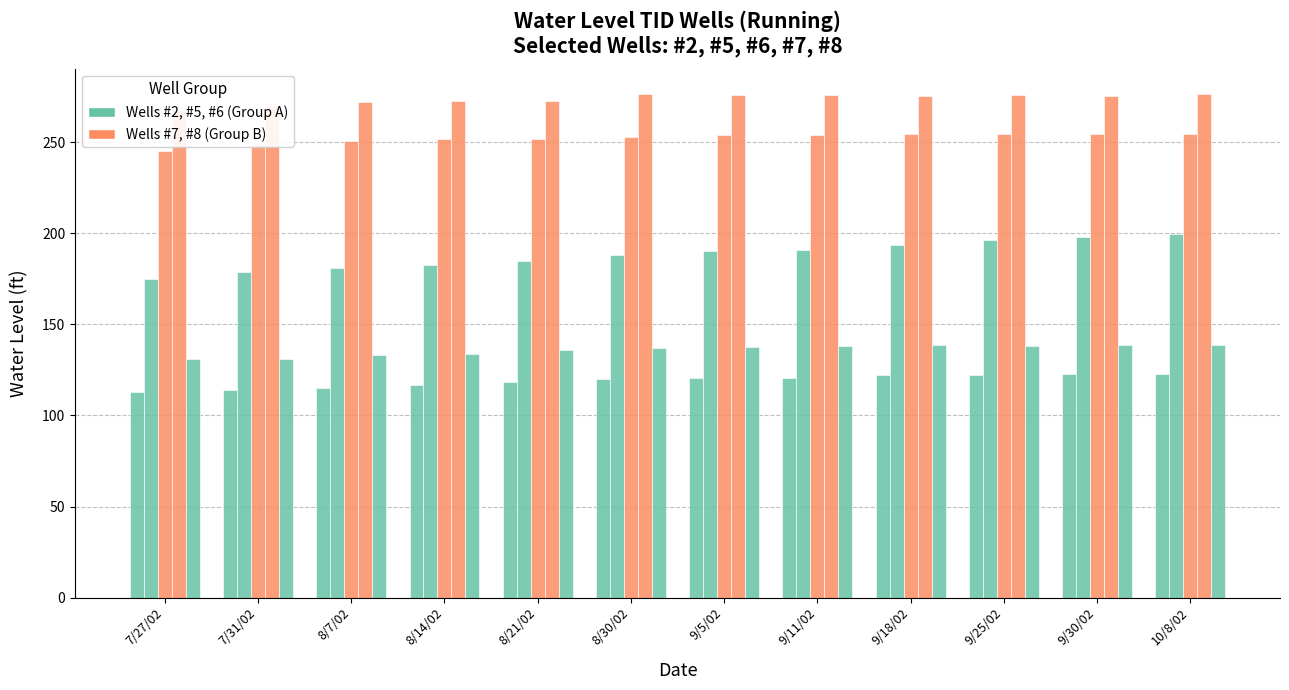

What is the difference between the #8 (Running) values at 10/8/02 and 7/27/02?

8.3